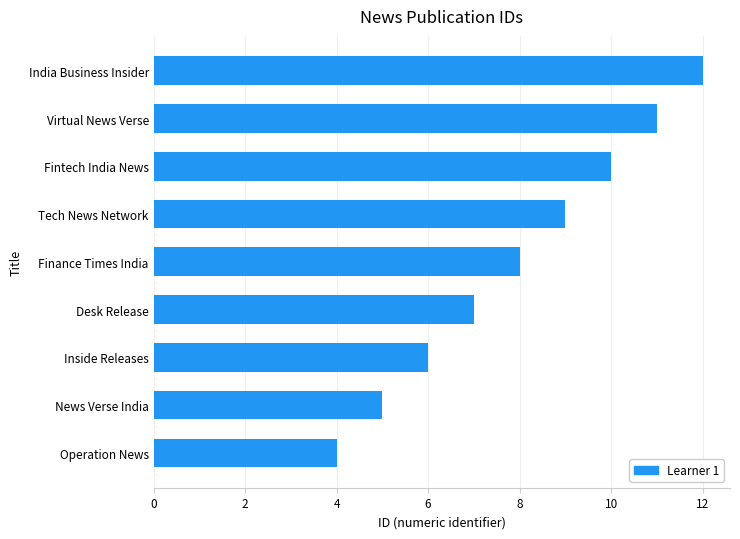

What is the difference between the maximum and second lowest values?

7